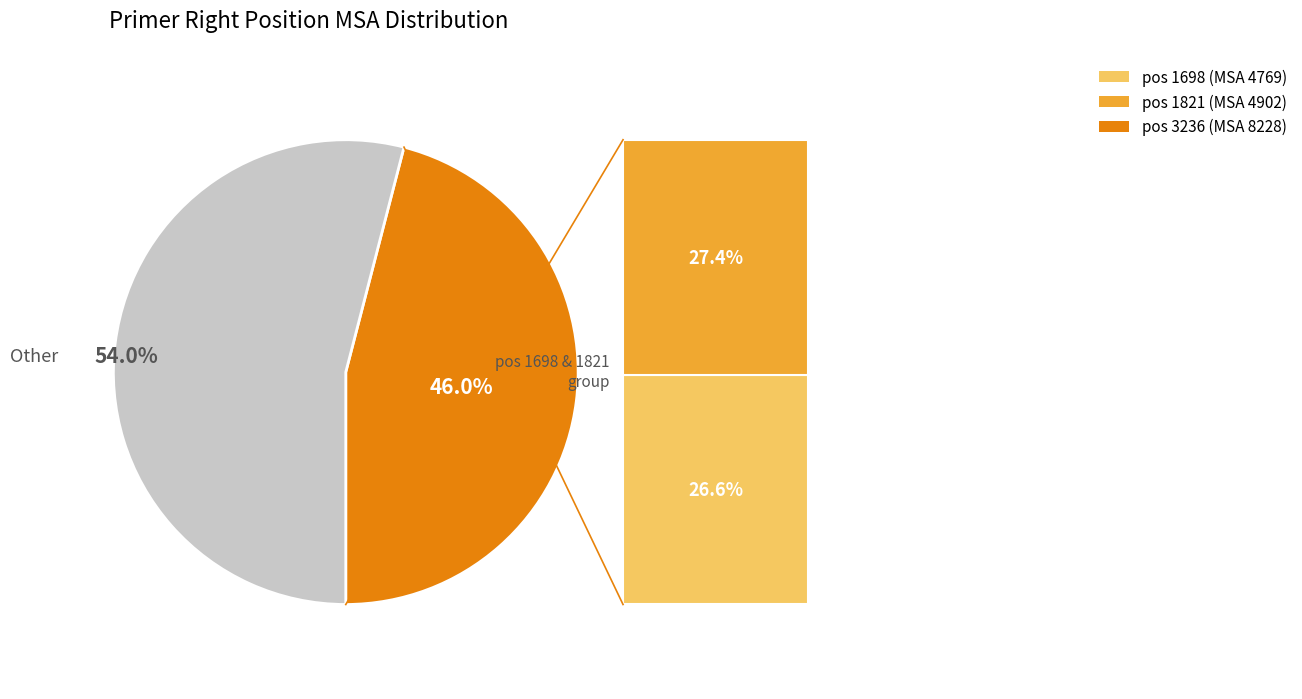

Is there any slice that represents more than half of the pie?

Yes